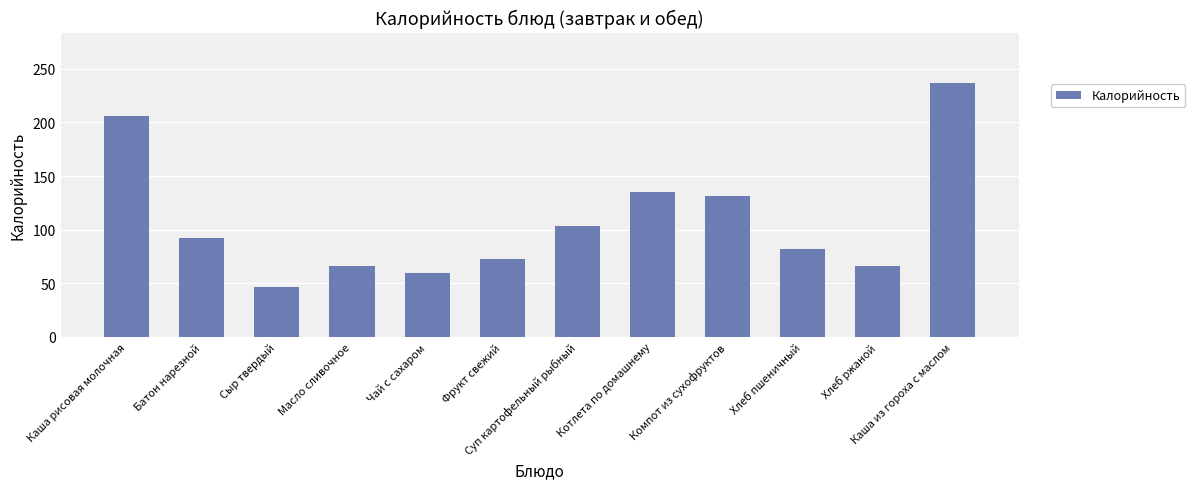

What is the difference between the maximum and minimum values?

189.5